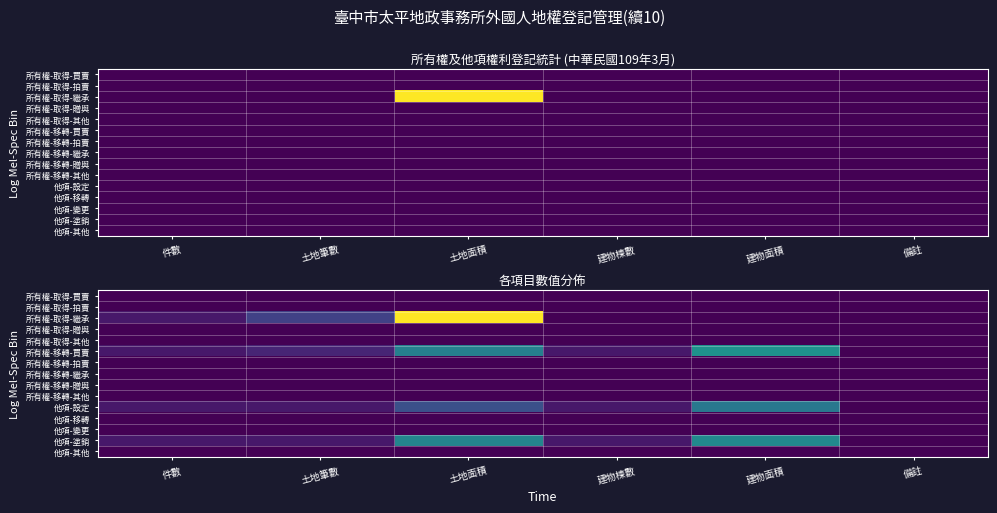

Is it true that 所有權-移轉-贈與 equals 0.0 at 件數?

True